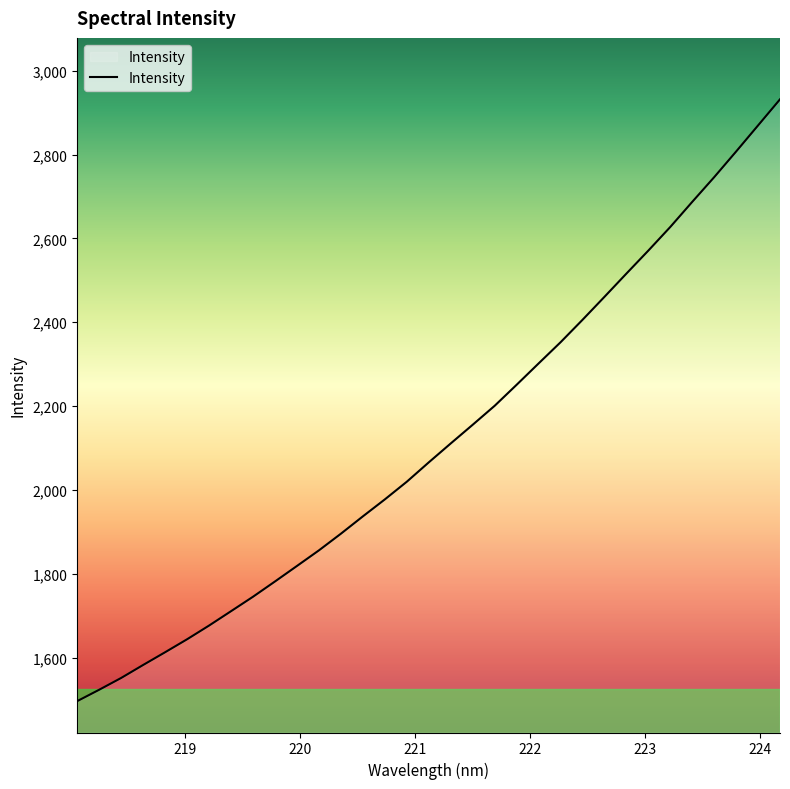

What is the difference between the second highest and second lowest values?

1346.5